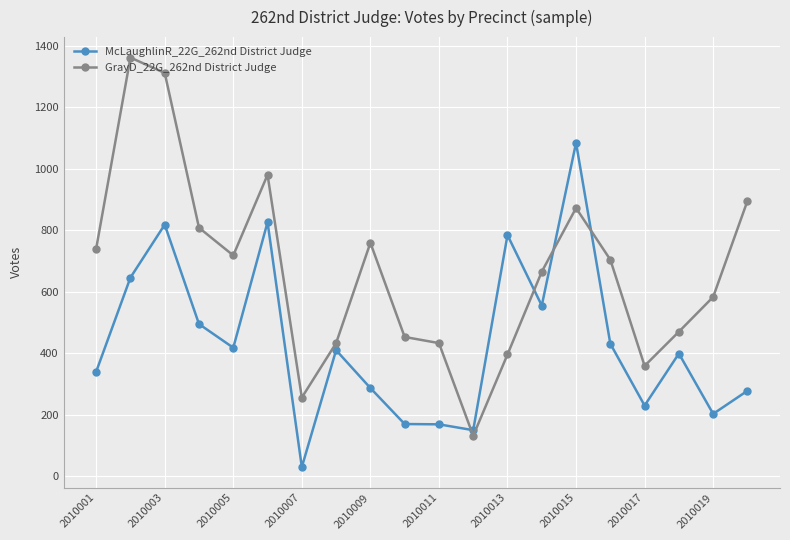

True or false: McLaughlinR_22G_262nd District Judge has more than 2 interior local peaks.

True